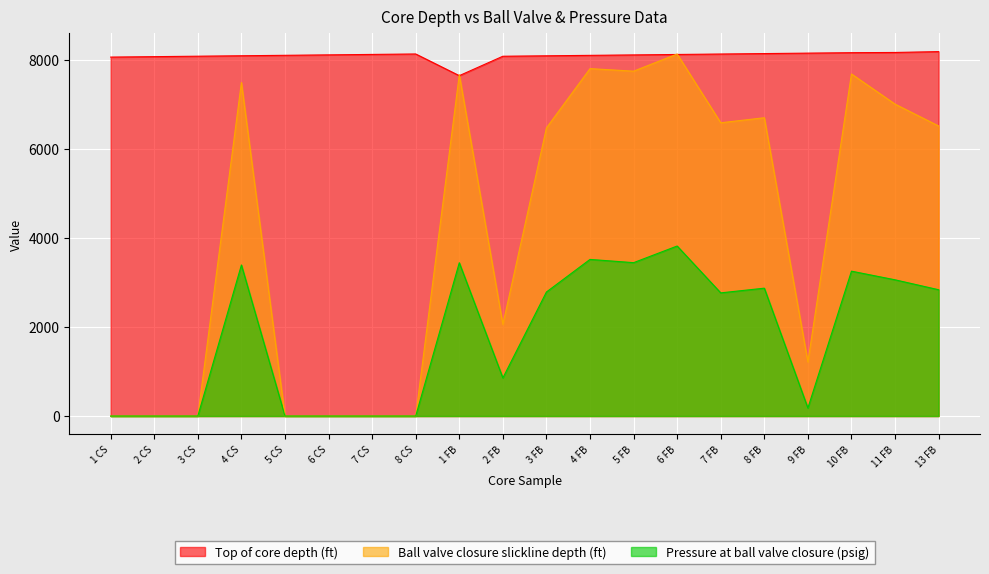

What are all the series names shown in the legend?

Top of core depth (ft), Ball valve closure slickline depth (ft), Pressure at ball valve closure (psig)